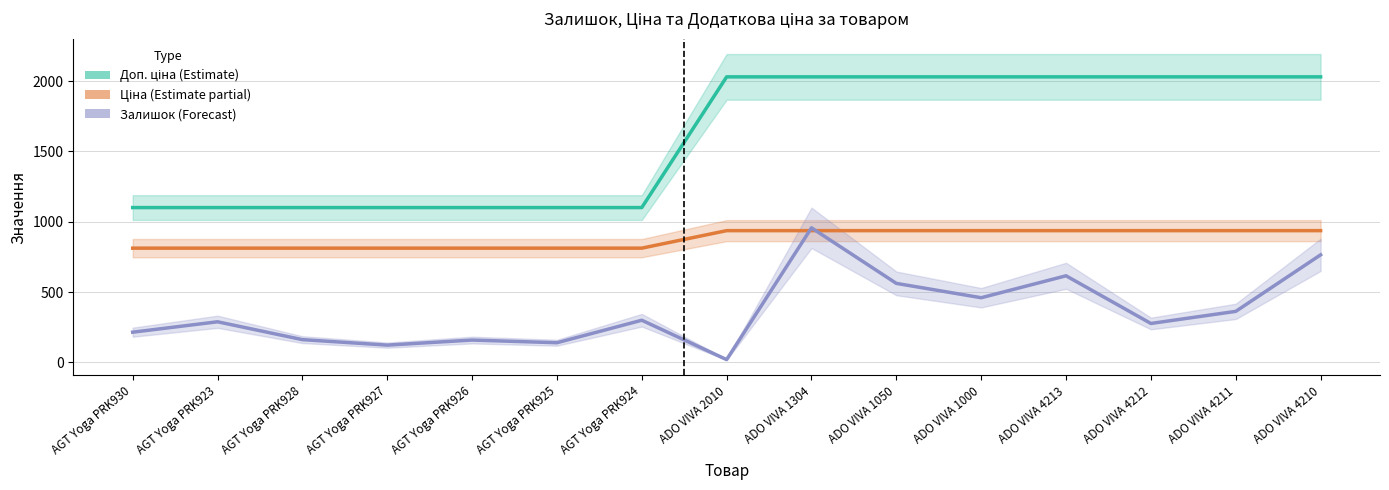

At which category is the sum across all series the highest?

ADO VIVA 1304